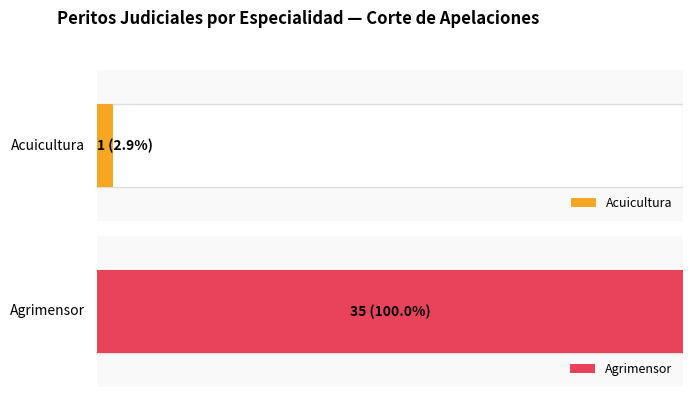

What is the label of the 2nd bar from the right?

Acuicultura